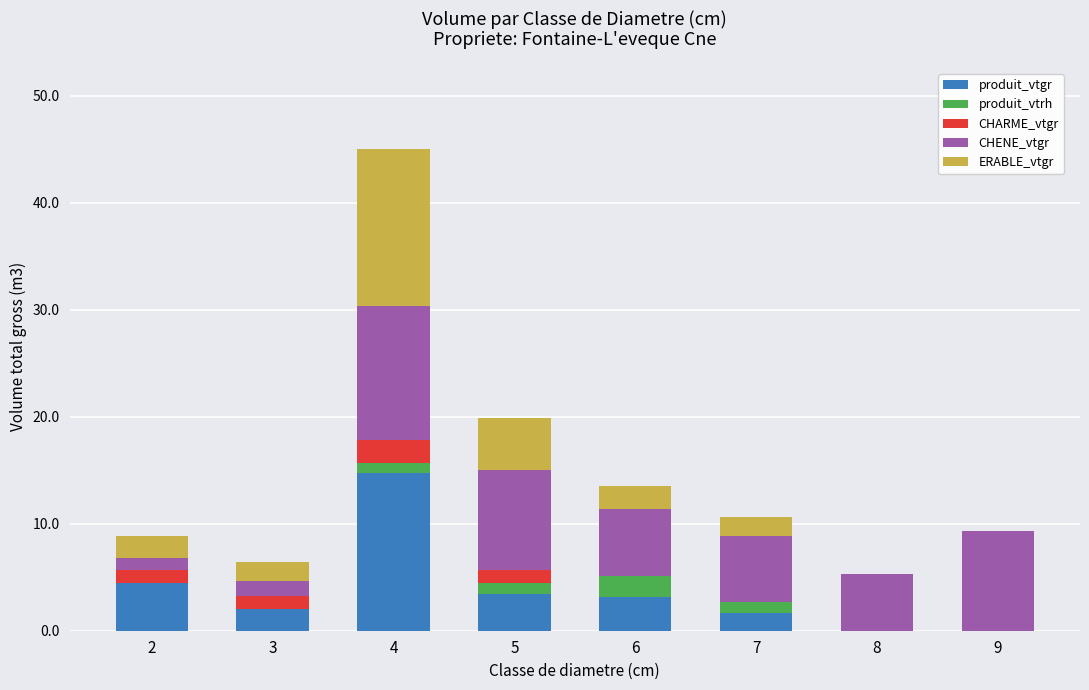

At which category is the sum across all series the highest?

4